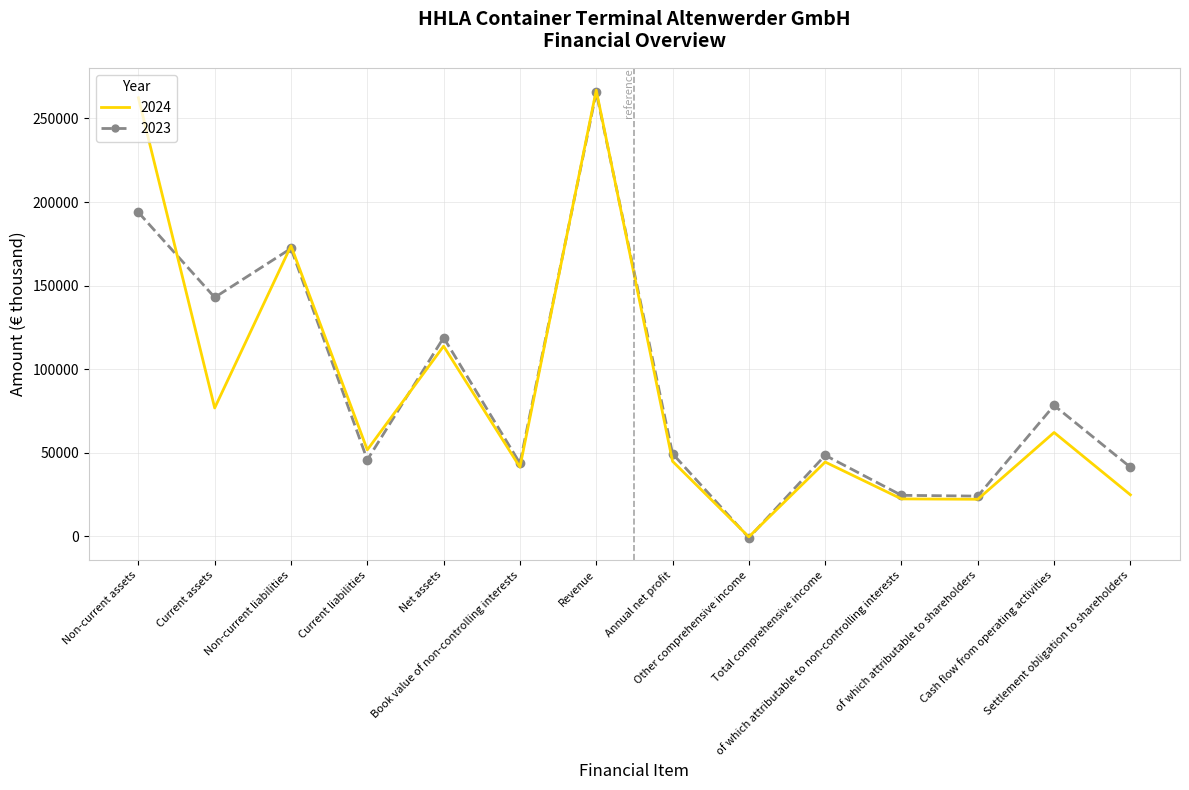

Which series has the largest range (max minus min)?

2024